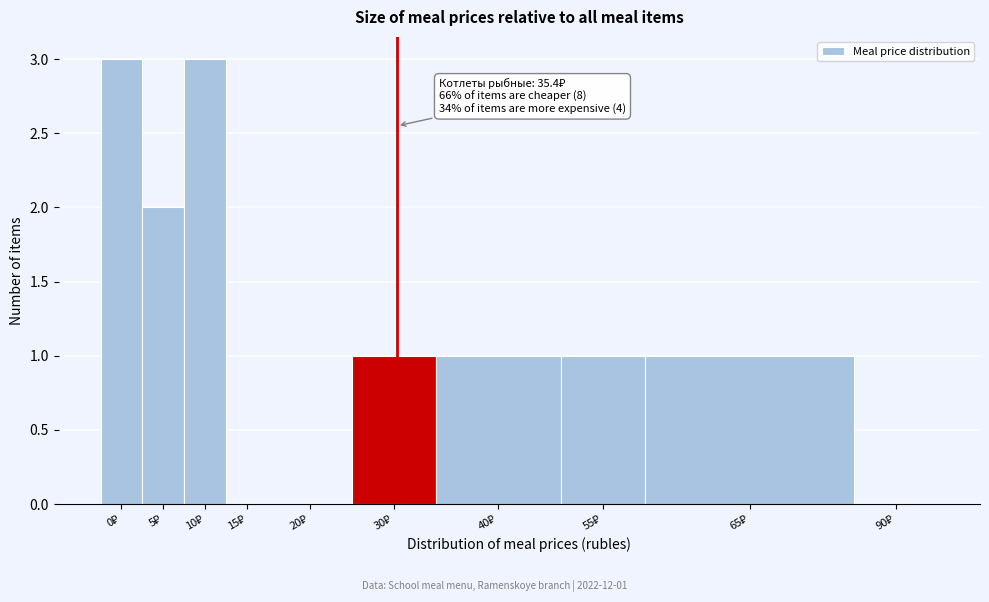

What is the greatest value displayed?

3